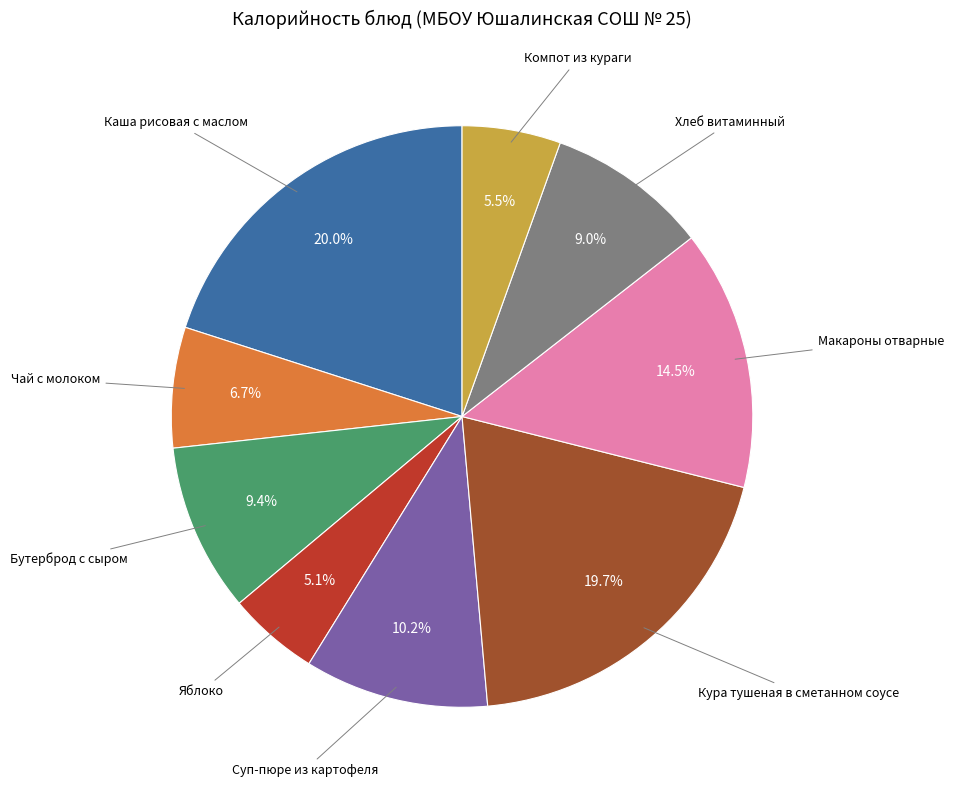

Combined, do Яблоко and Макароны отварные account for over 50%?

No